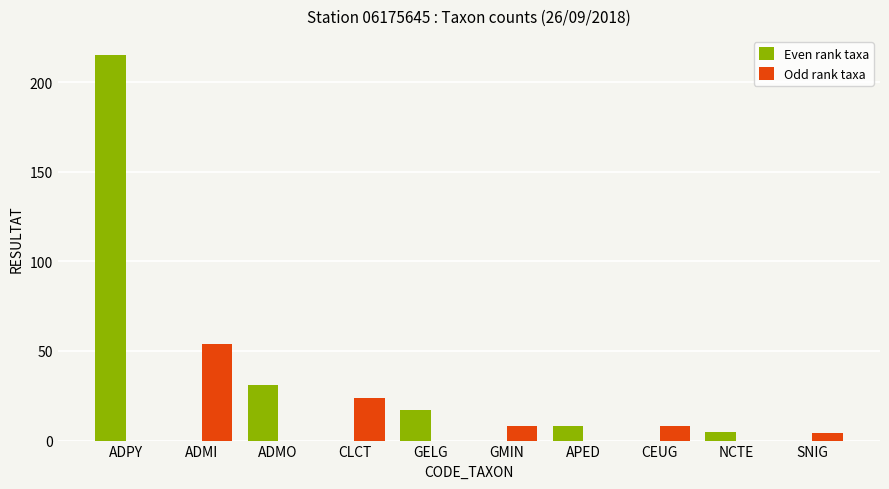

The value of Even rank taxa at ADMI is -130. True or false?

False